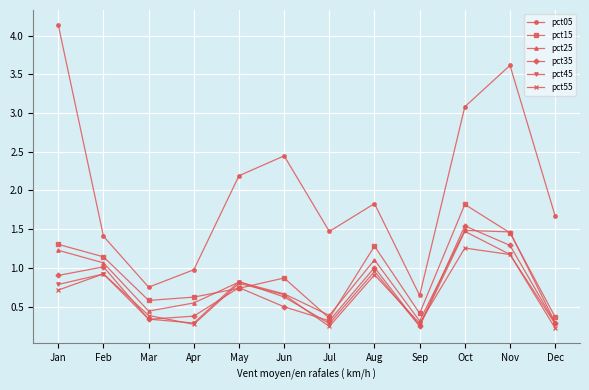

At which category does pct35 reach its first local peak?

Feb